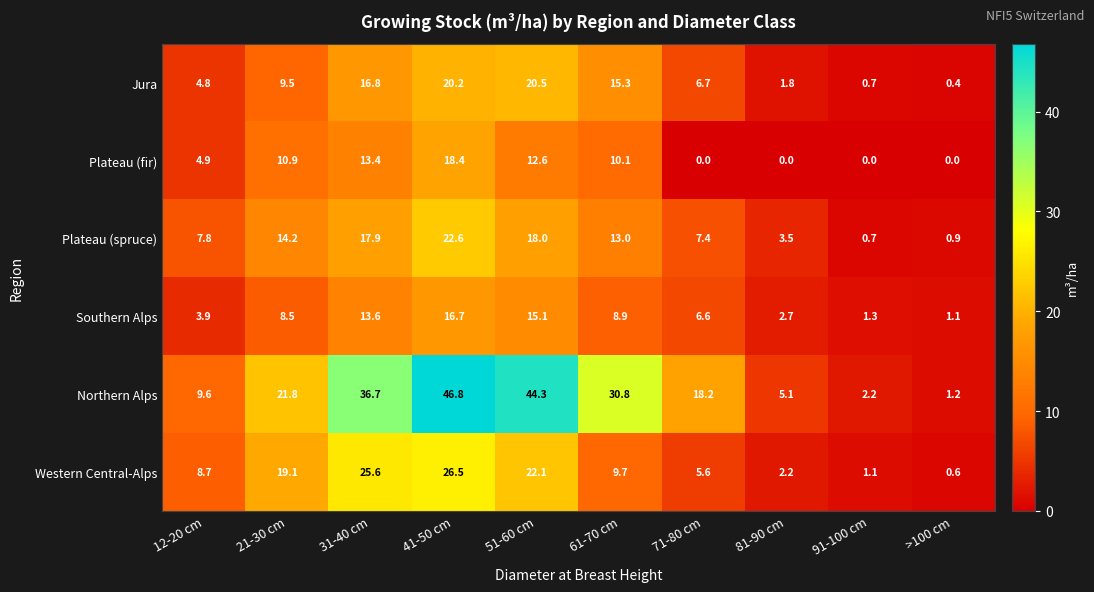

What value does the Northern Alps series have at 81-90 cm?

5.1